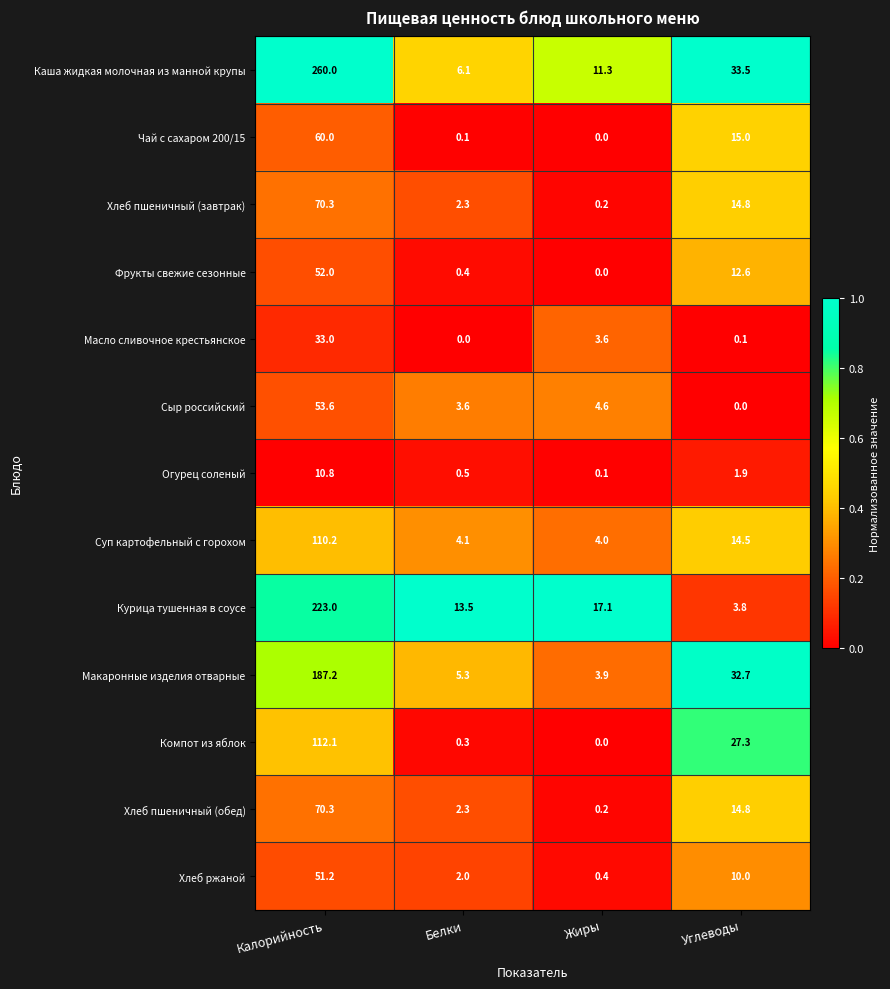

At which category is the sum across all series the highest?

Калорийность